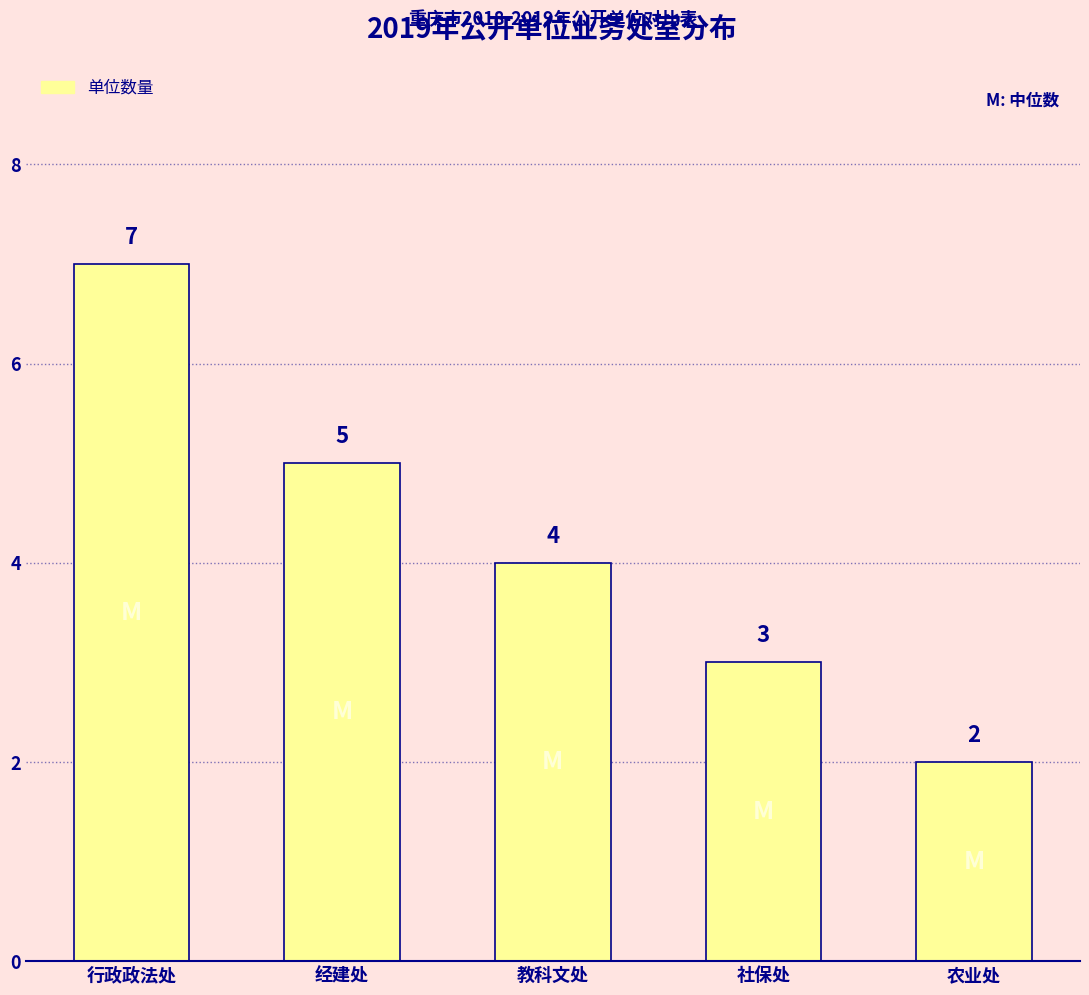

How many distinct data groups are displayed?

1